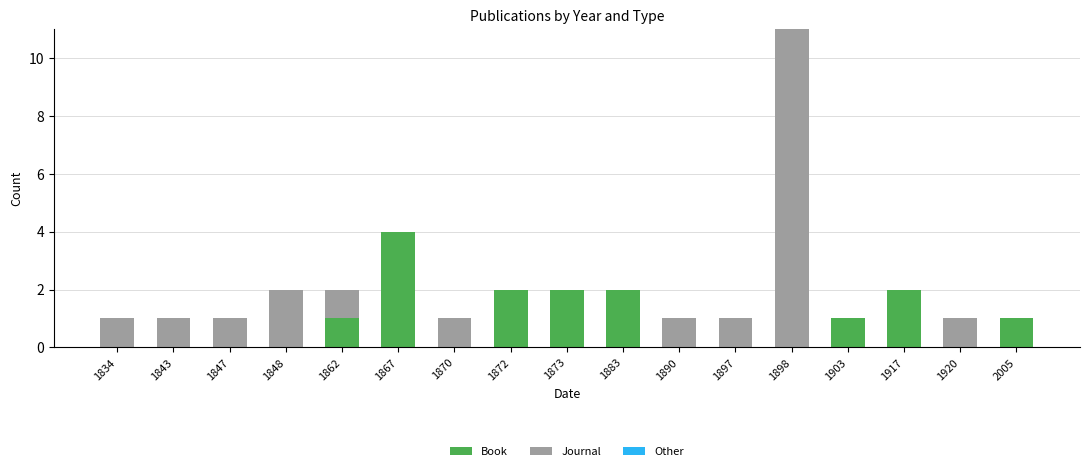

Is it true that Book equals 2 at 1872?

True